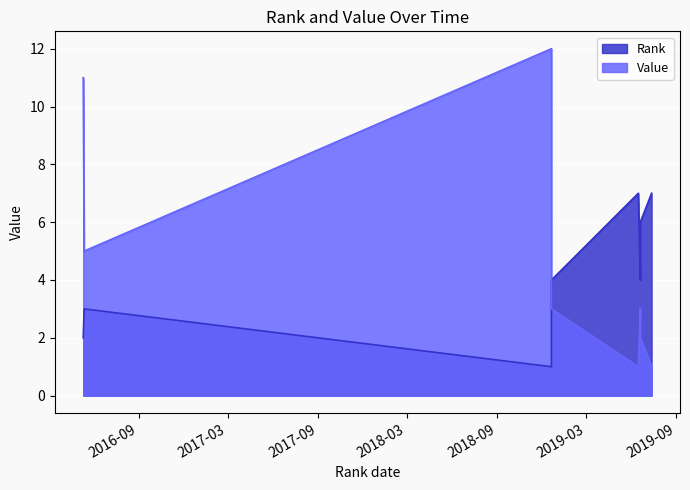

At 2018-12-21, list the series in order from largest to smallest.

Value, Rank